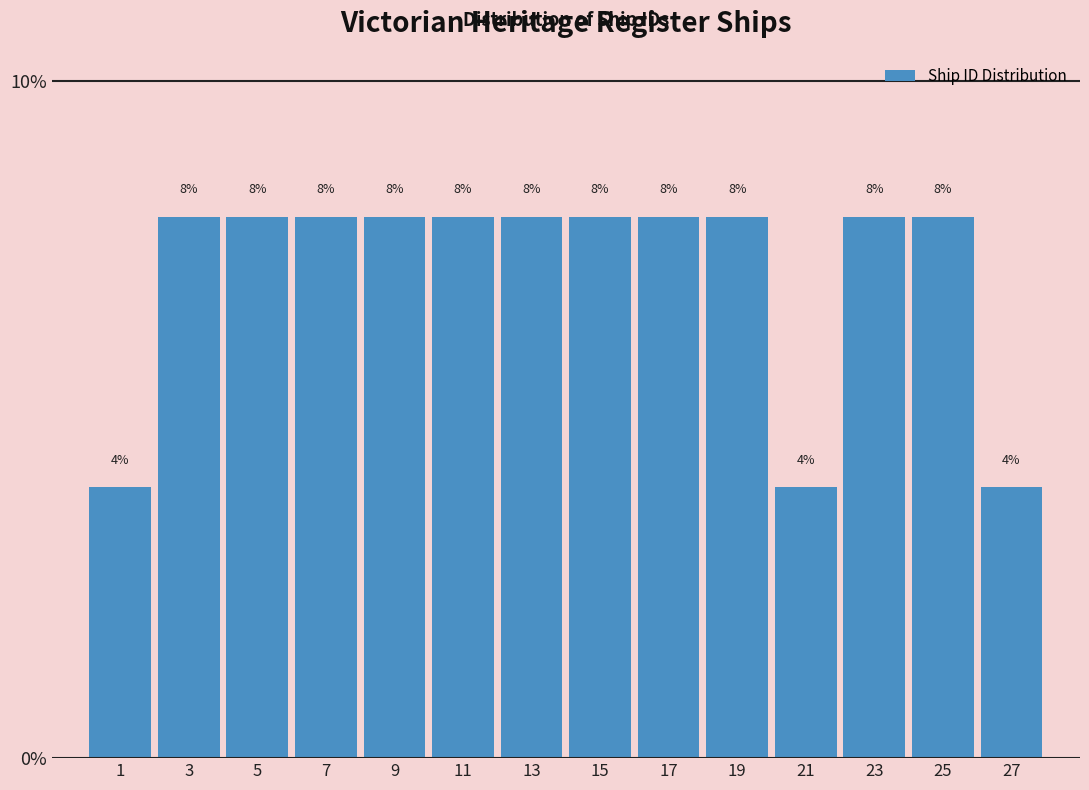

Reading left to right, transcribe this chart: for each bar, give the range it covers on the x-axis and its height.

0 to 2: 4
2 to 4: 8
4 to 6: 8
6 to 8: 8
8 to 10: 8
10 to 12: 8
12 to 14: 8
14 to 16: 8
16 to 18: 8
18 to 20: 8
20 to 22: 4
22 to 24: 8
24 to 26: 8
26 to 28: 4